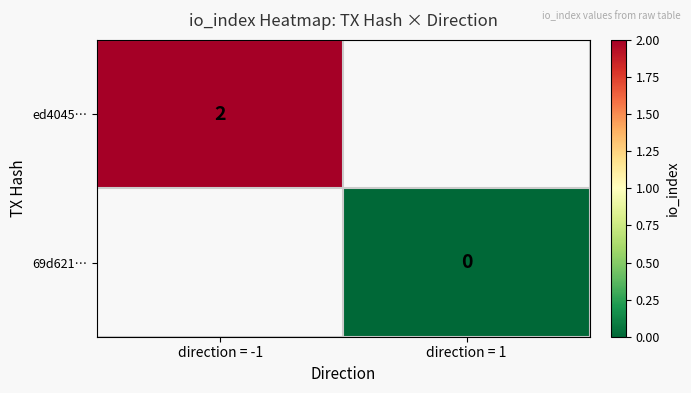

The ed4045… series shows 3 at direction = -1. True or false?

False